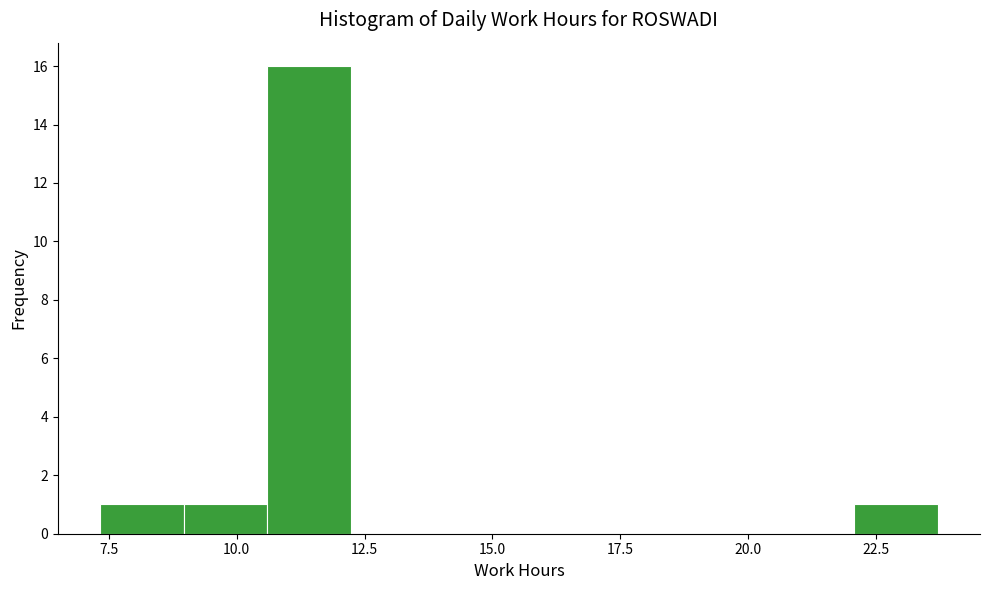

Read against the x-axis, roughly where is the centre of the tallest bar?

11.5